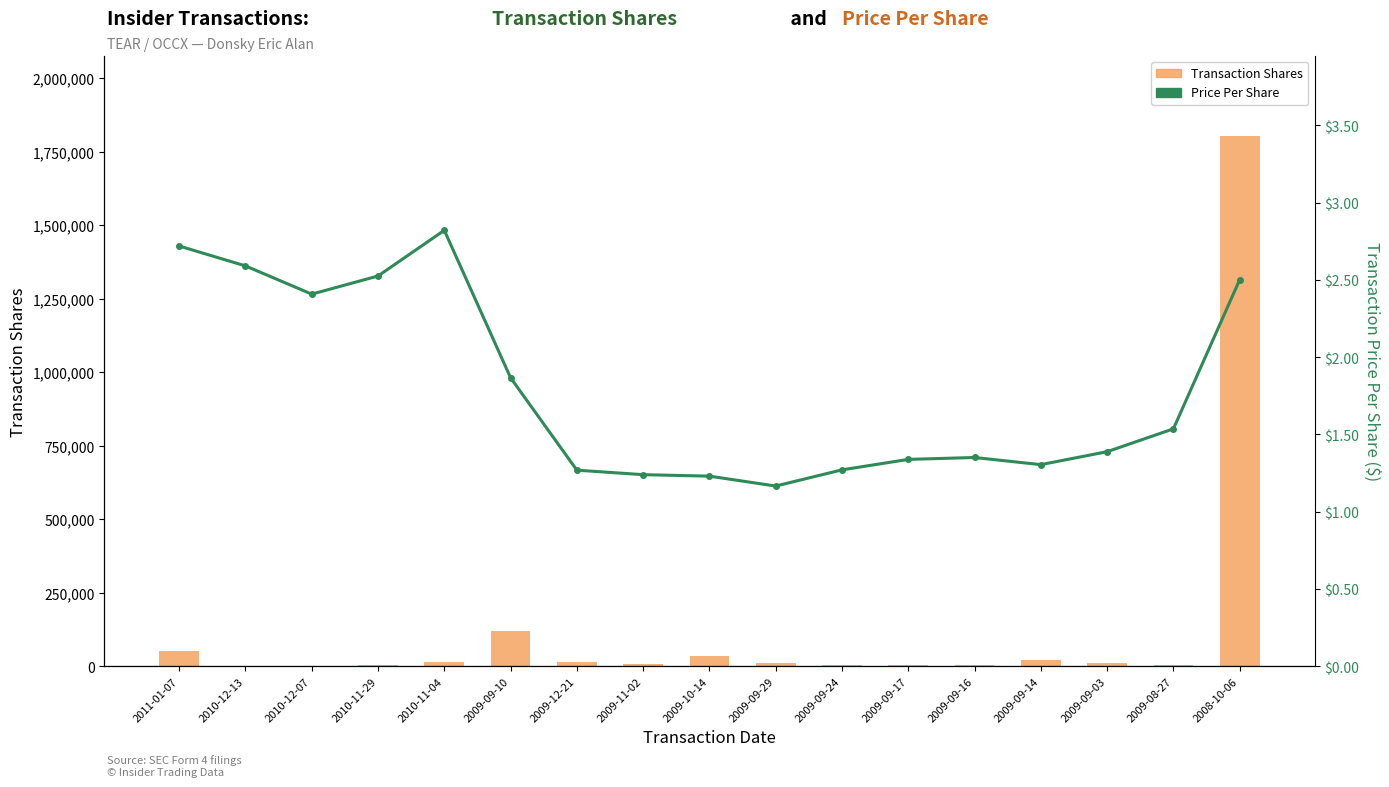

What is the minimum value for Transaction Shares?

1400.0